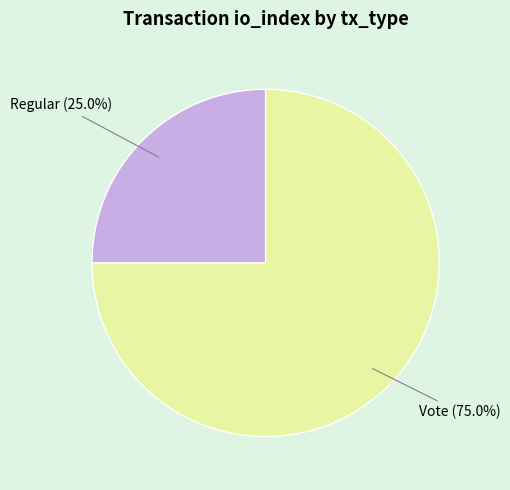

Does any single category account for the majority?

Yes